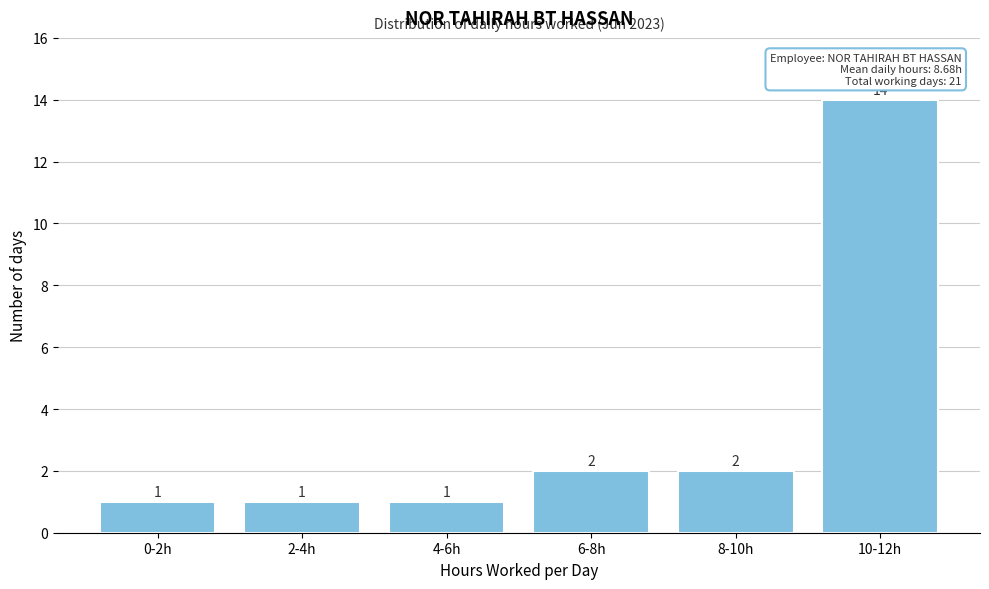

Reading left to right, extract all data points from this chart.

0-2h=1	2-4h=1	4-6h=1	6-8h=2	8-10h=2	10-12h=14